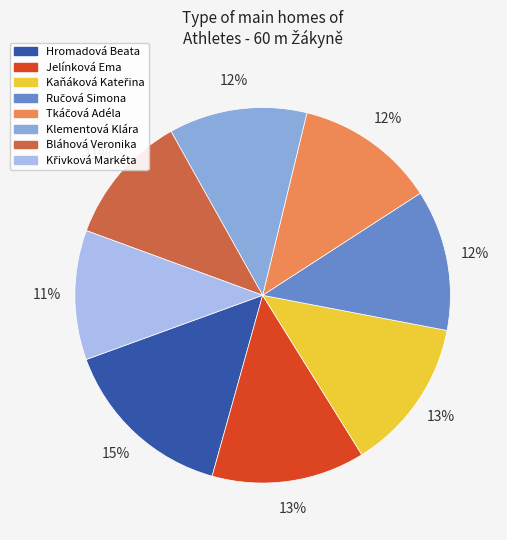

The Hromadová Beata slice represents 3% of the pie. True or false?

False